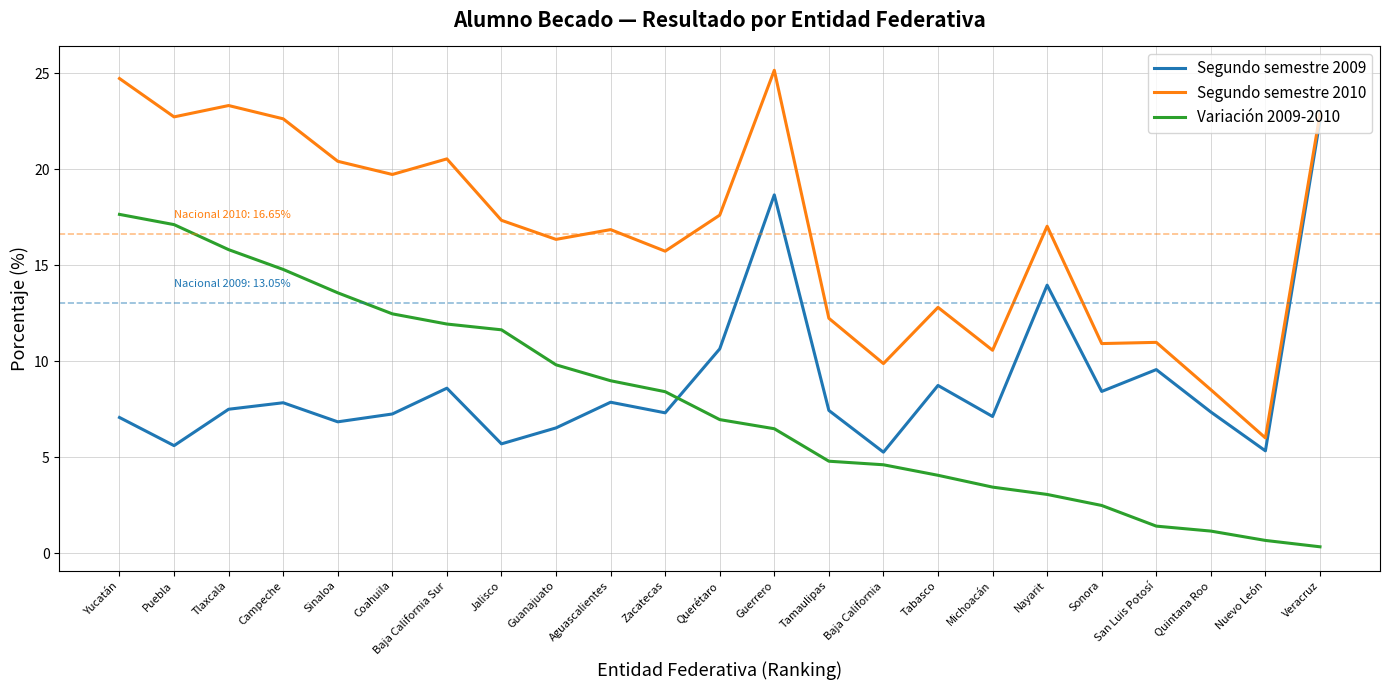

True or false: Variación 2009-2010 and Segundo semestre 2009 cross at least once.

True